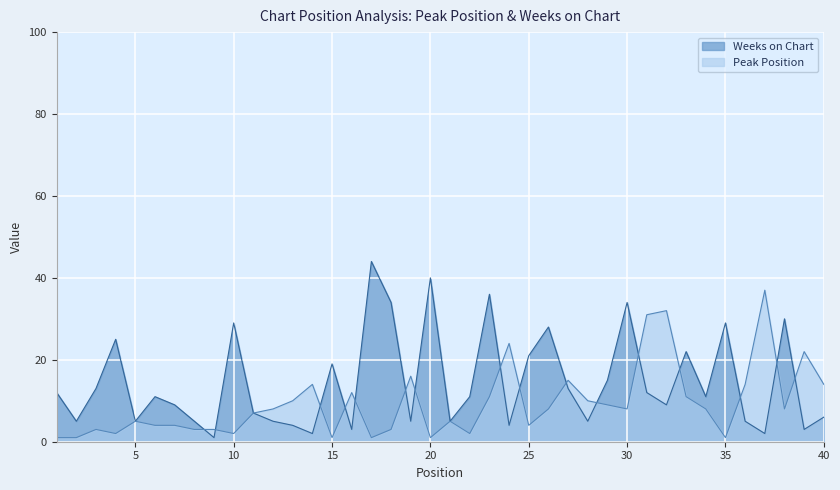

Which has a higher value, 19 or 16?

19